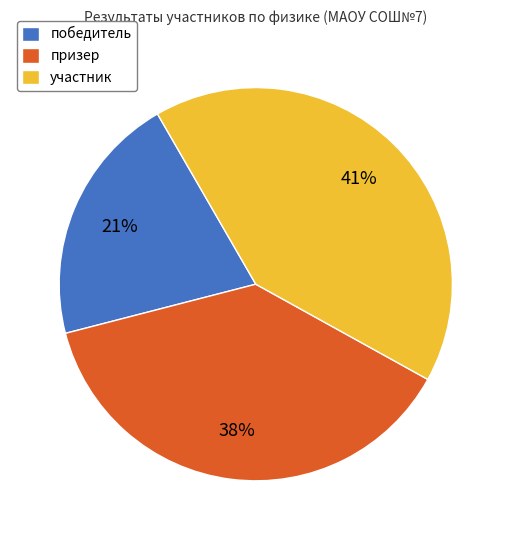

Count the number of slices in the pie.

3